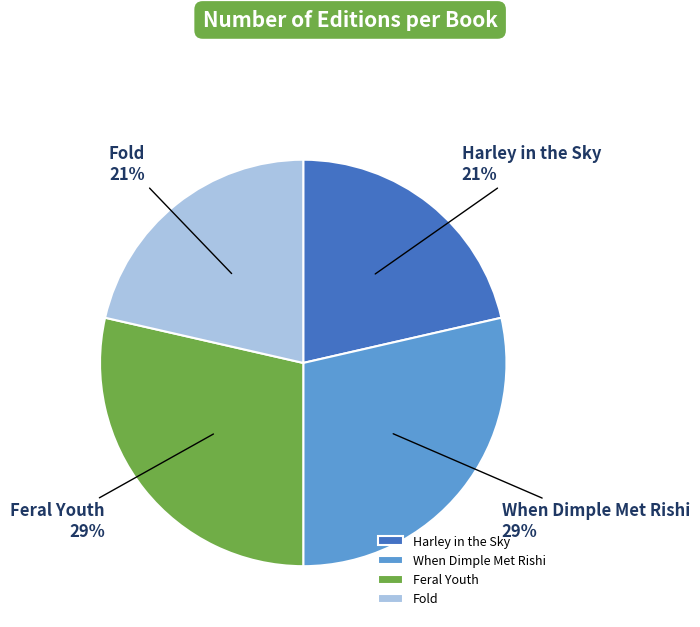

To the nearest percent, what portion does Harley in the Sky represent?

21%